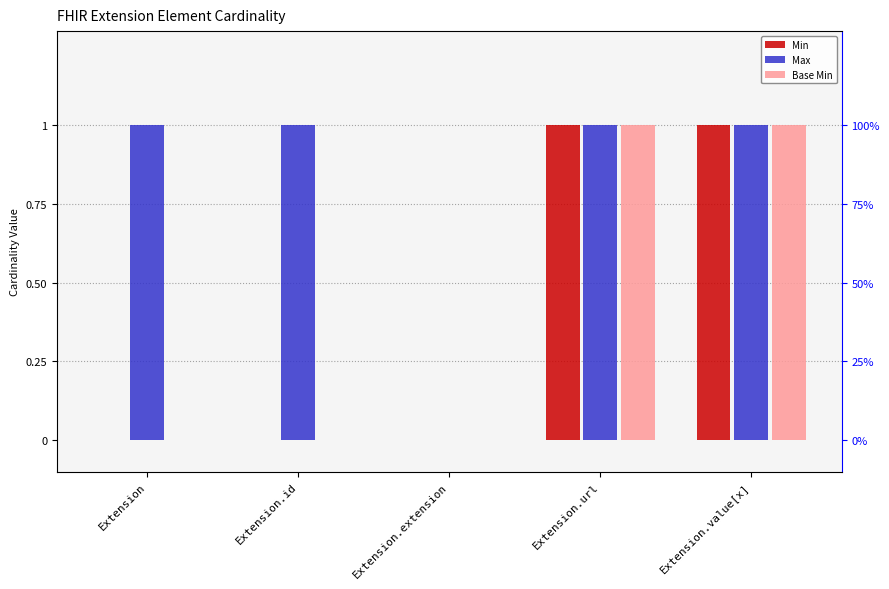

Count the Base Min values in the range 0 to 1.

5